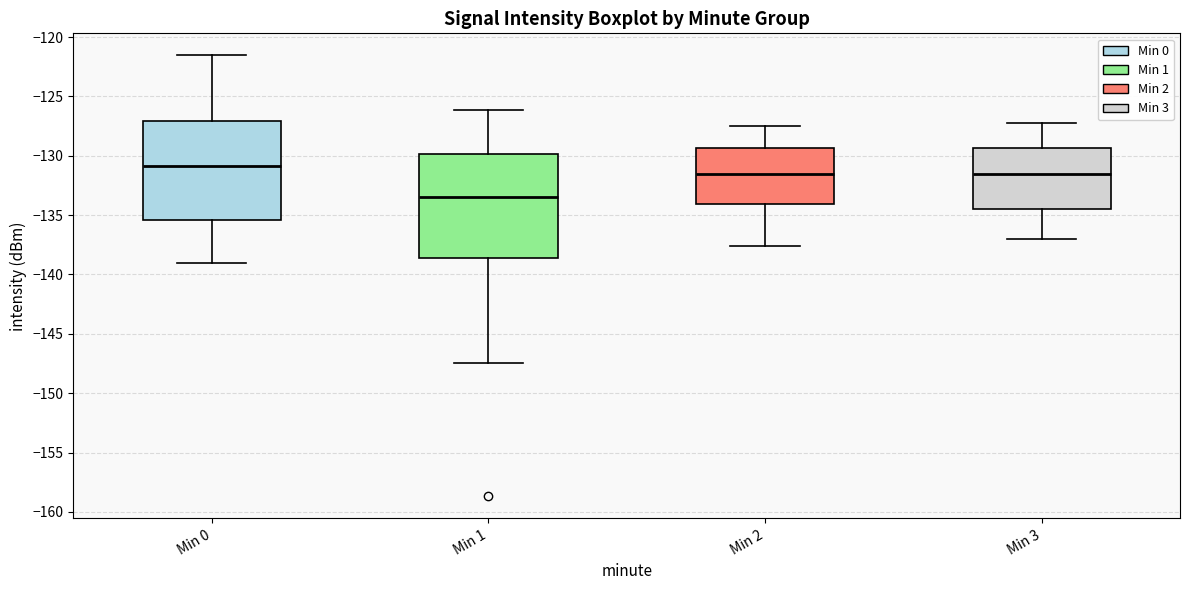

Which box's median line is the highest?

Min 0